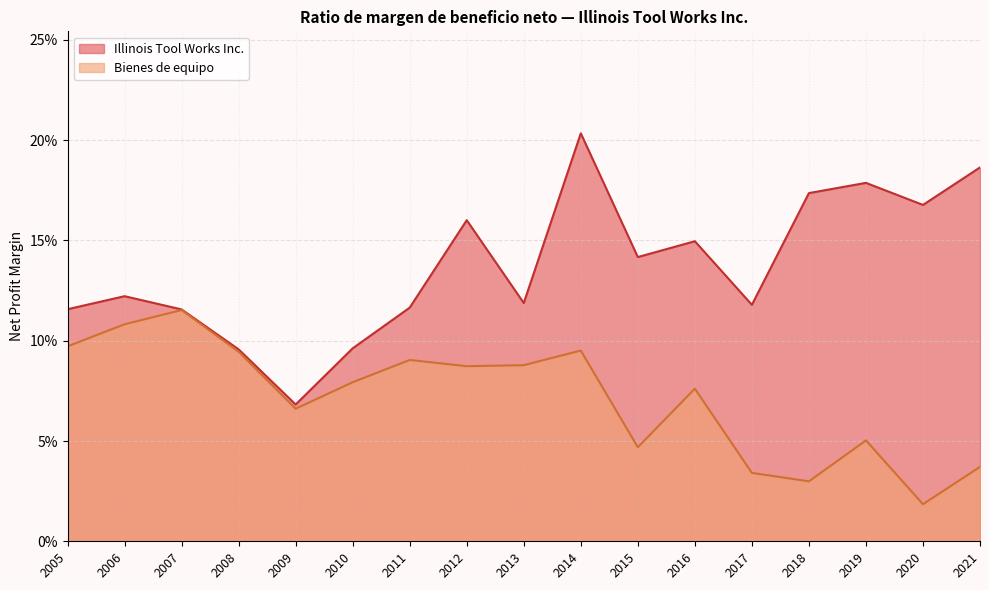

True or false: Bienes de equipo and Illinois Tool Works Inc. cross at least once.

False